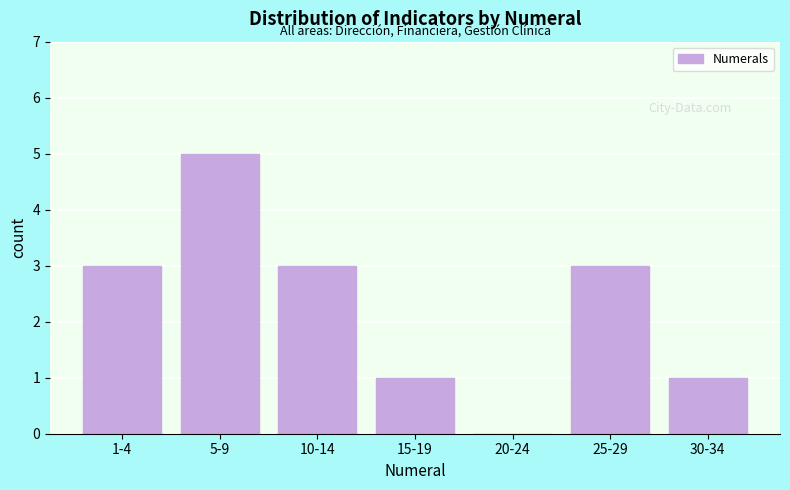

Reading left to right, list all the values displayed in this chart.

1-4=3	5-9=5	10-14=3	15-19=1	20-24=0	25-29=3	30-34=1